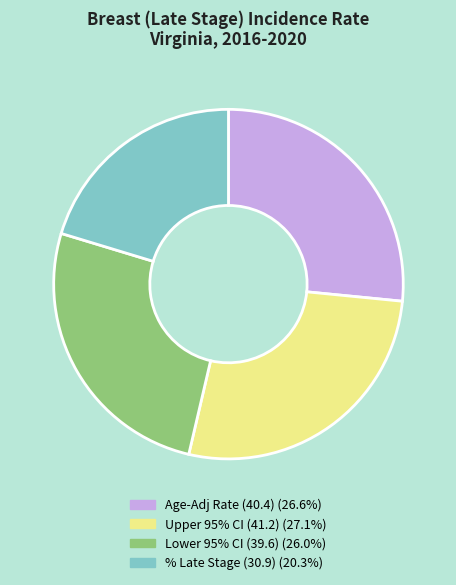

How many slices are in this pie chart?

4